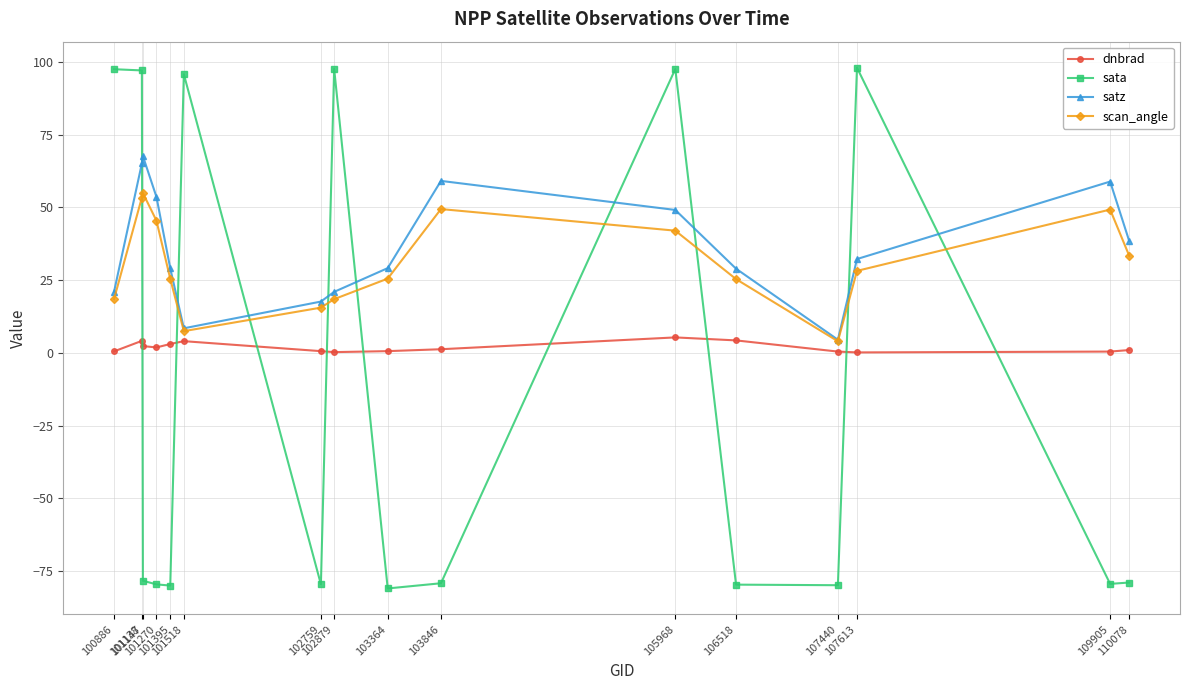

Between which two adjacent categories do scan_angle and sata first intersect?

101138 and 101147